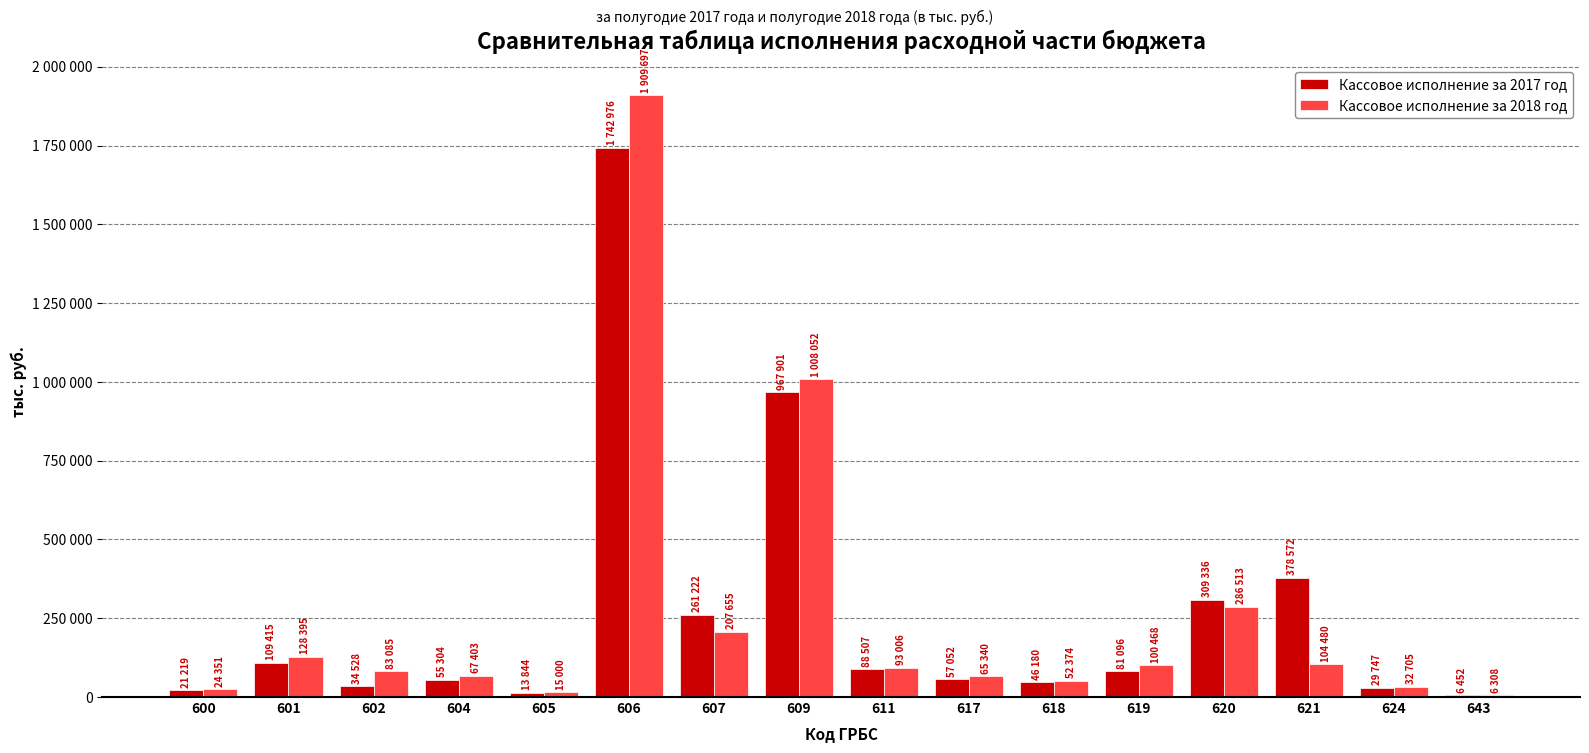

What is the difference between the maximum and minimum values in the Кассовое исполнение за 2018 год series?

1903389